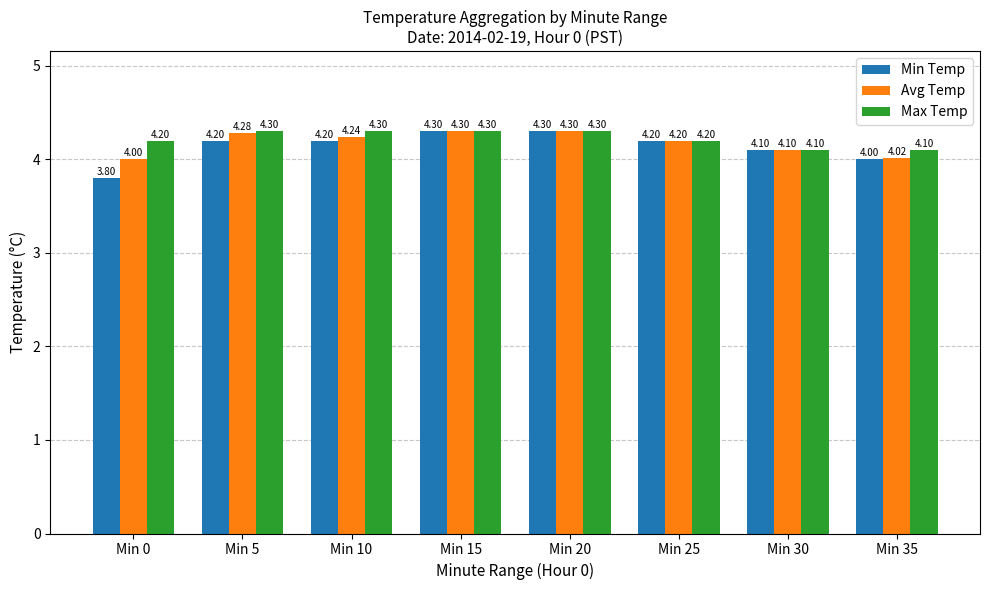

What is the average value of the Min Temp series?

4.1